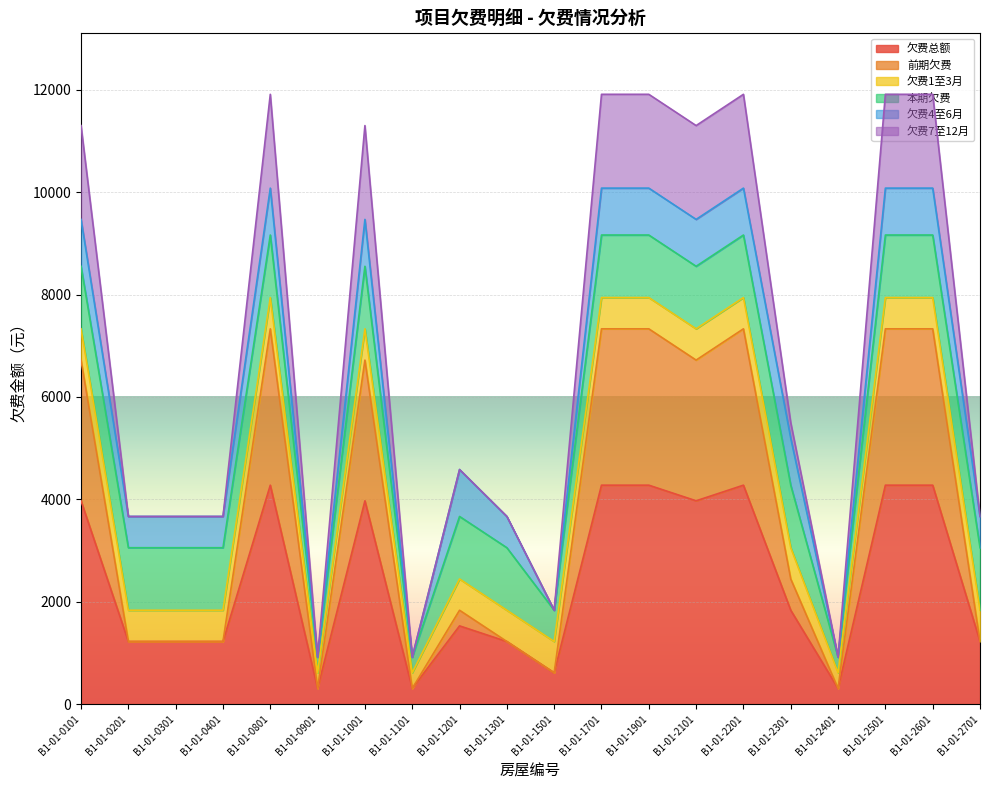

What is the sum of the 前期欠费 values at B1-01-1501 and B1-01-2501?

7941.7